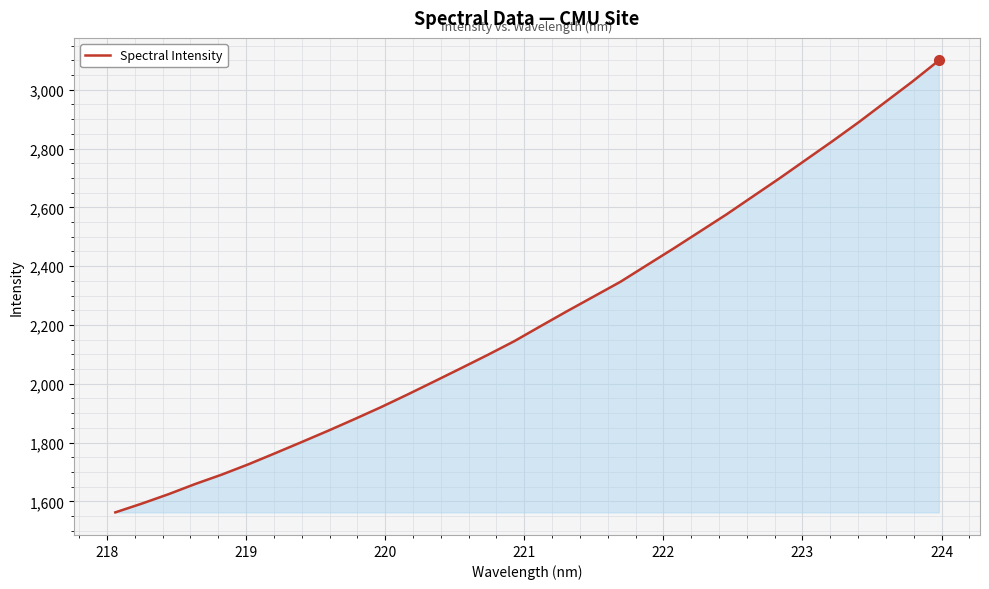

What is the difference between the maximum and minimum values?

1537.3